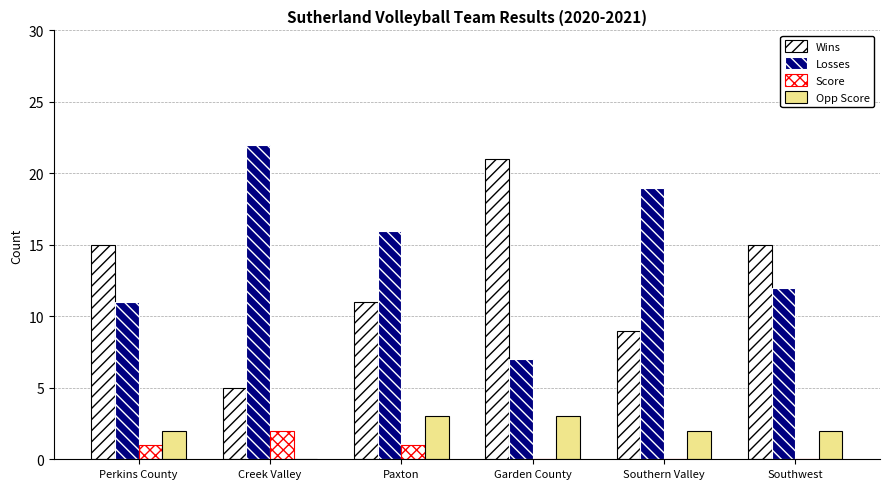

What position from the right is Perkins County?

6